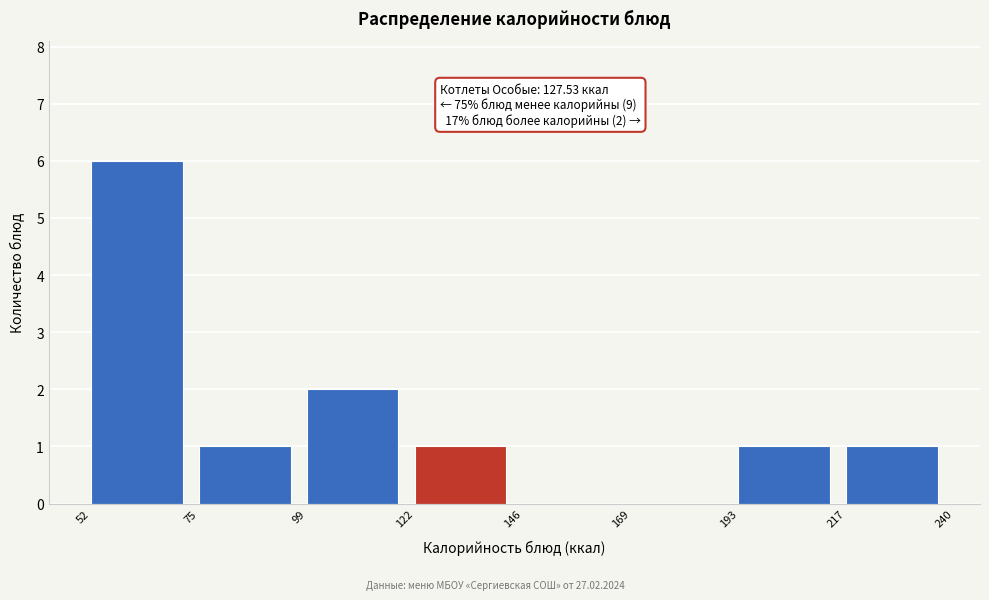

Over which range of the x-axis is the bar tallest?

52 to 75